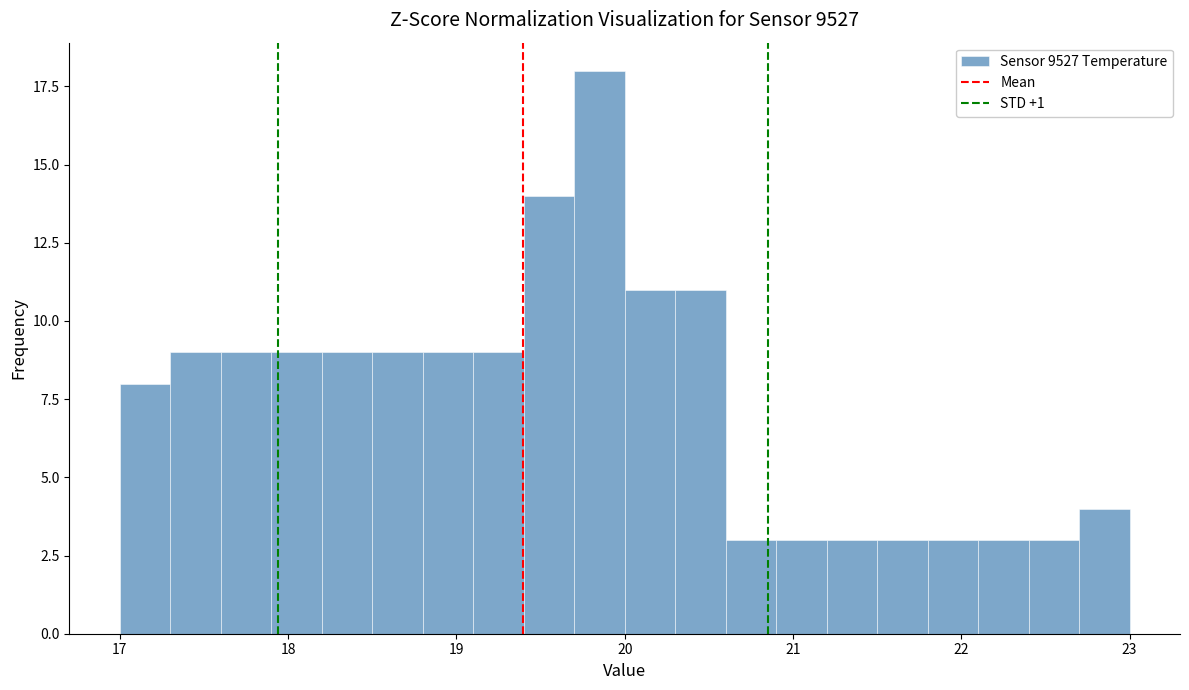

Around what value on the x-axis is the tallest bar? Give the approximate position of its centre, as read against the axis.

19.9